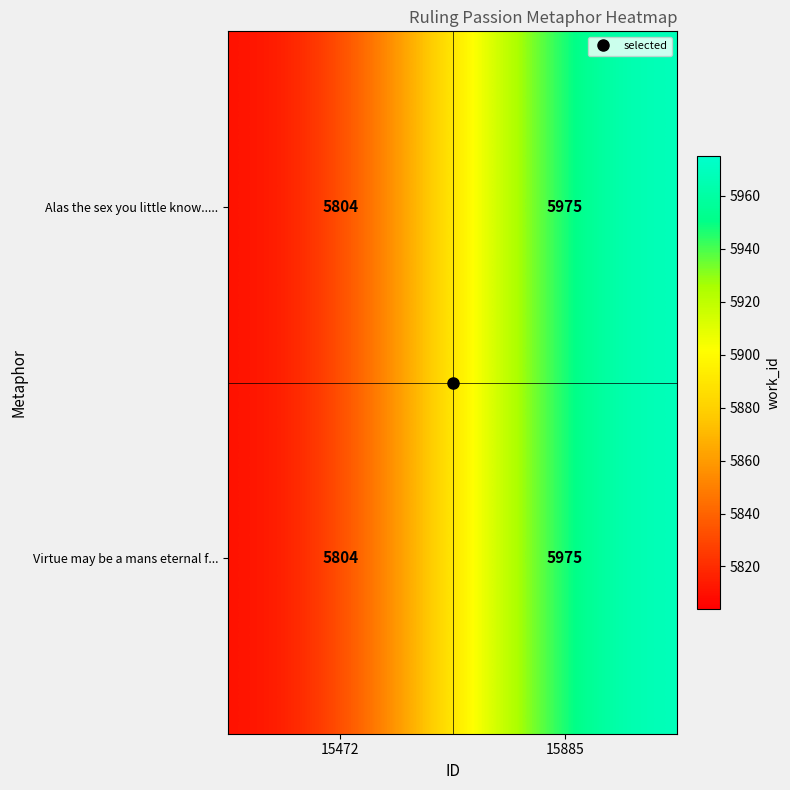

Which label corresponds to the smallest value in the chart?

15472